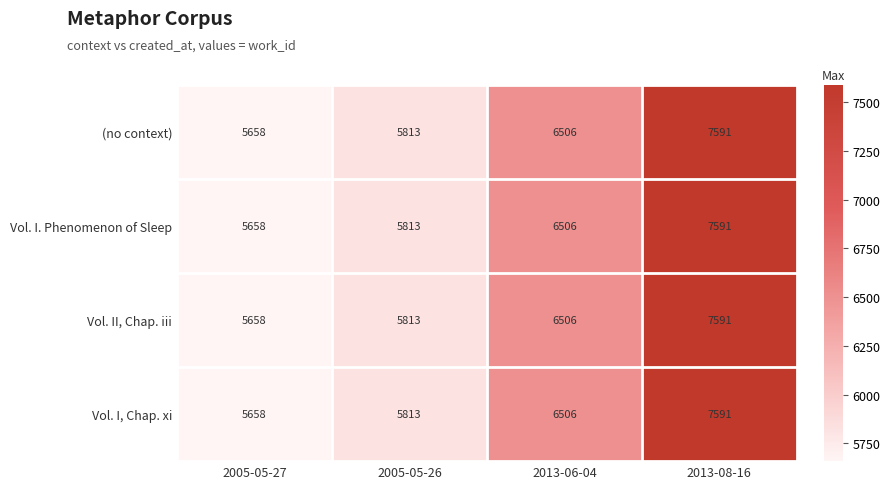

Reading left to right, extract all data points from this chart.

(no context): 5658	5813	6506	7591
Vol. I. Phenomenon of Sleep: 5658	5813	6506	7591
Vol. II, Chap. iii: 5658	5813	6506	7591
Vol. I, Chap. xi: 5658	5813	6506	7591